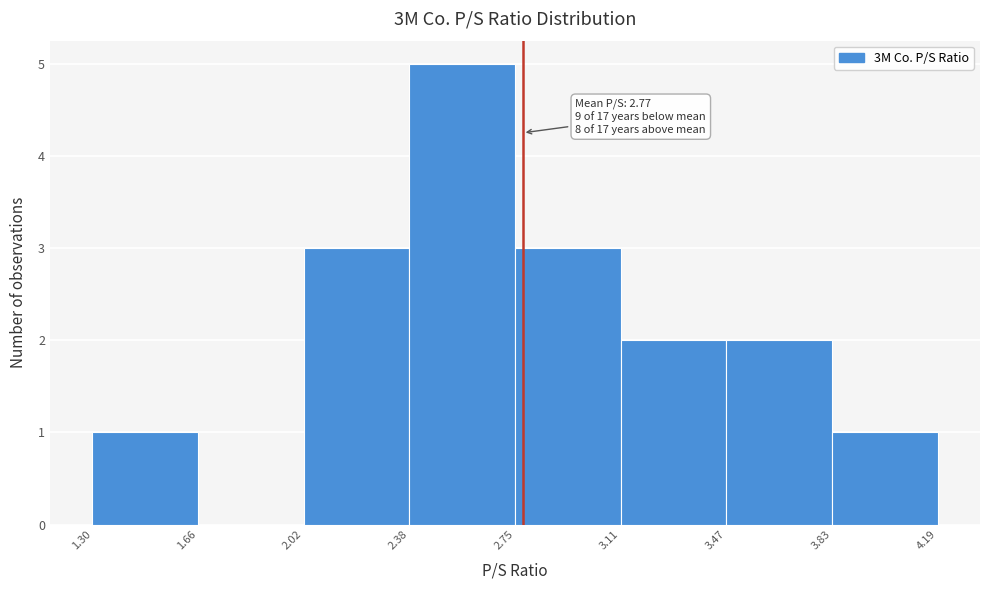

Which range on the x-axis has the tallest bar?

2.38 to 2.75